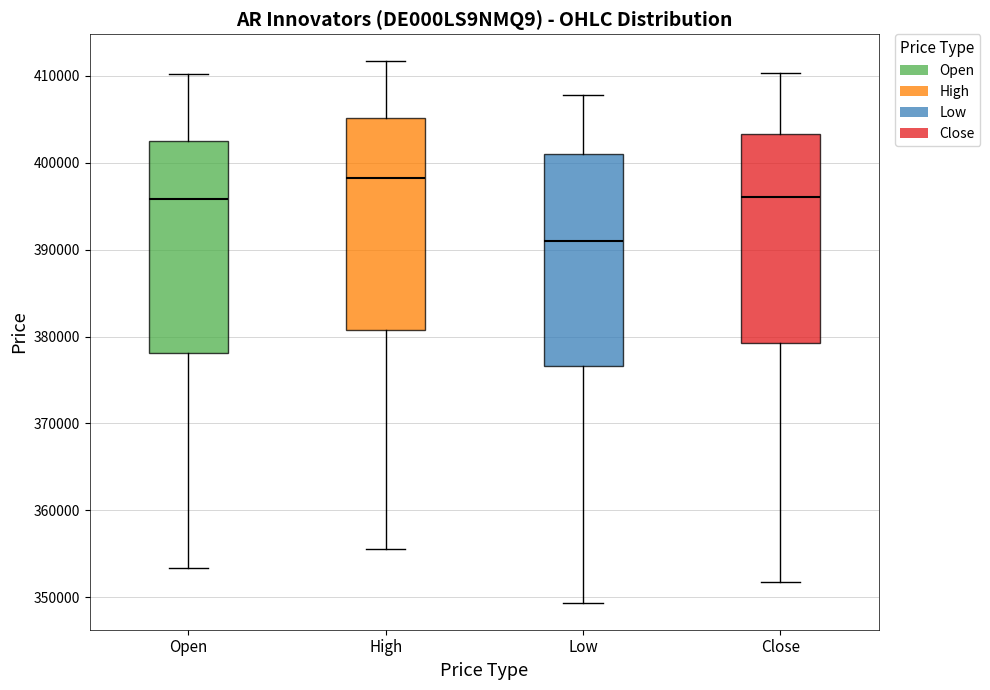

Where does the median line of the box for High sit on the y-axis? The values are not printed on the chart, so give them approximately, as read against the axis.

398000